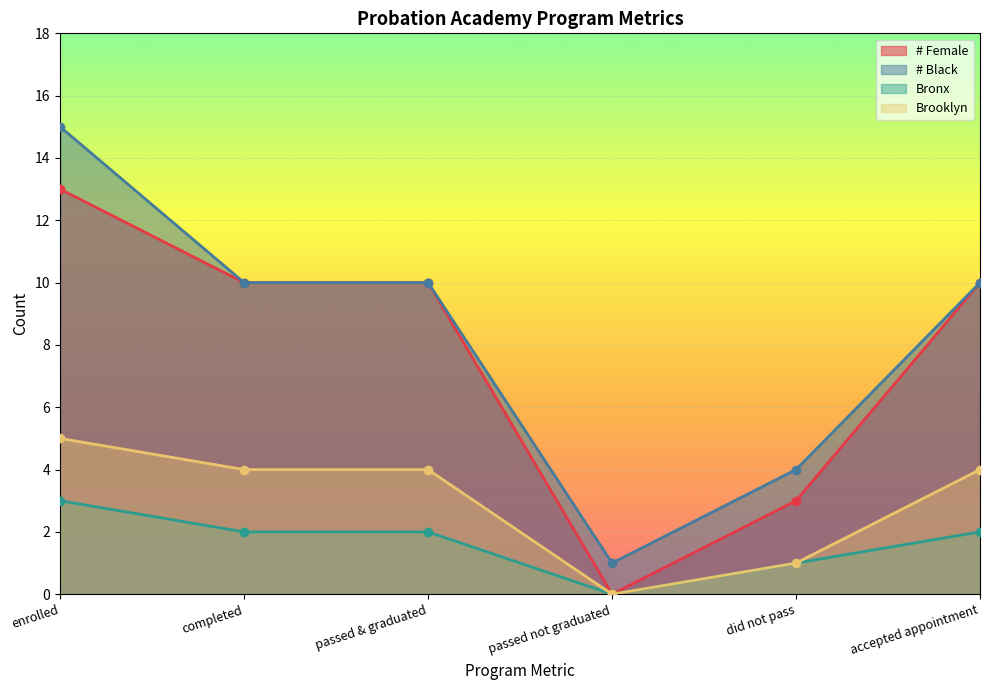

What is the label of the 3rd point from the right?

passed not graduated